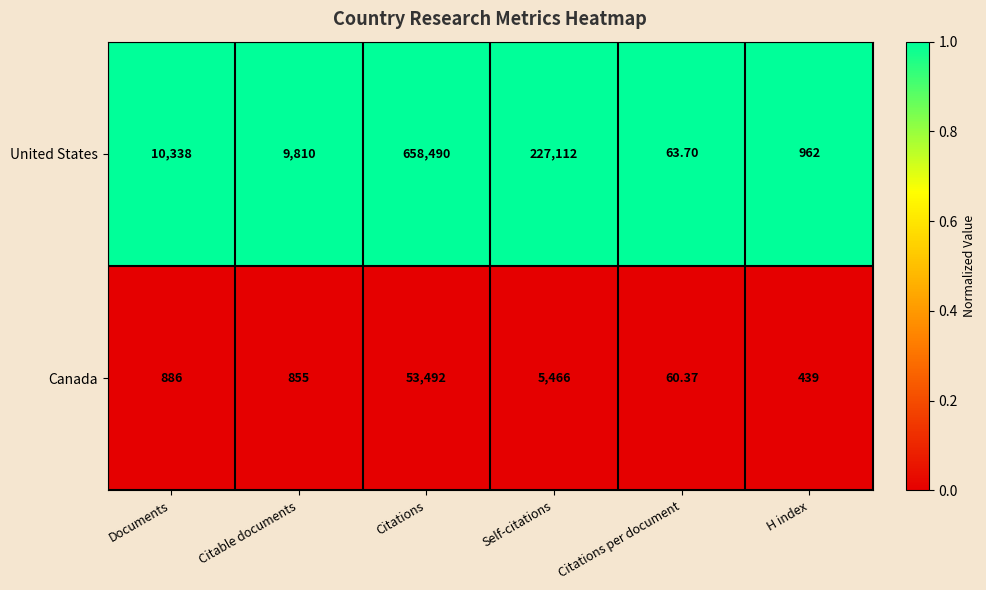

List the series in order of their overall mean, highest first.

United States, Canada